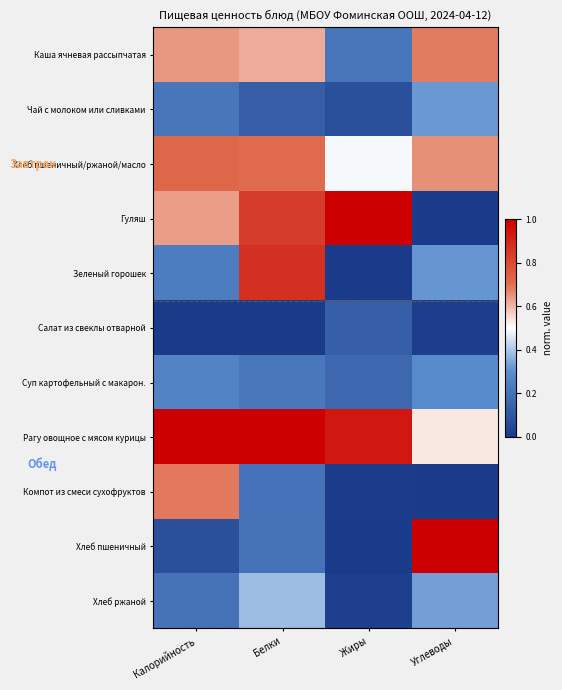

Which series has the widest spread of values?

Хлеб пшеничный